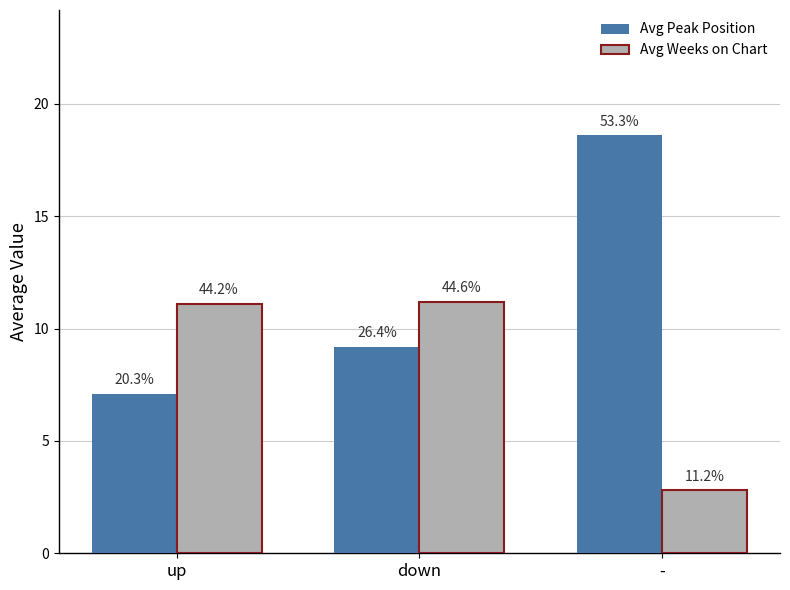

Are the bars horizontal?

No